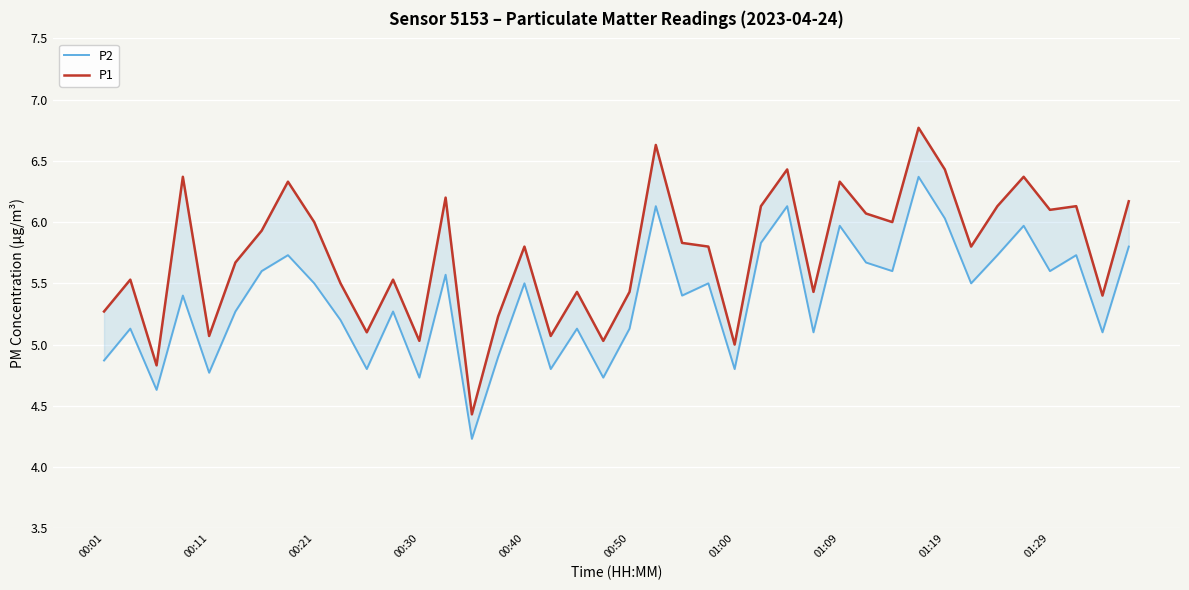

The P2 series shows 1.3 at 35. True or false?

False